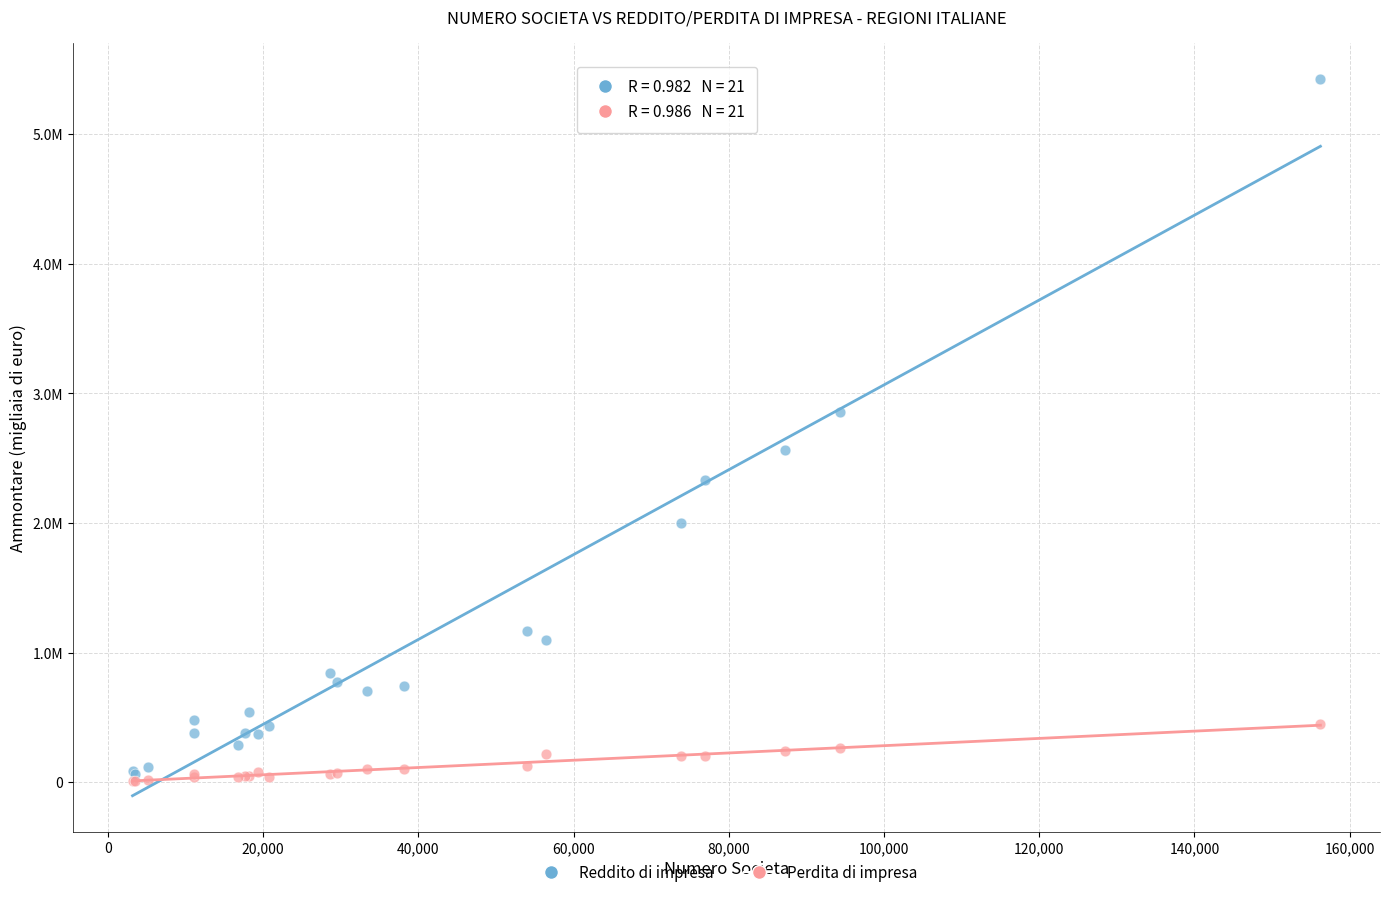

Which series contains the highest Y value?

Reddito di impresa